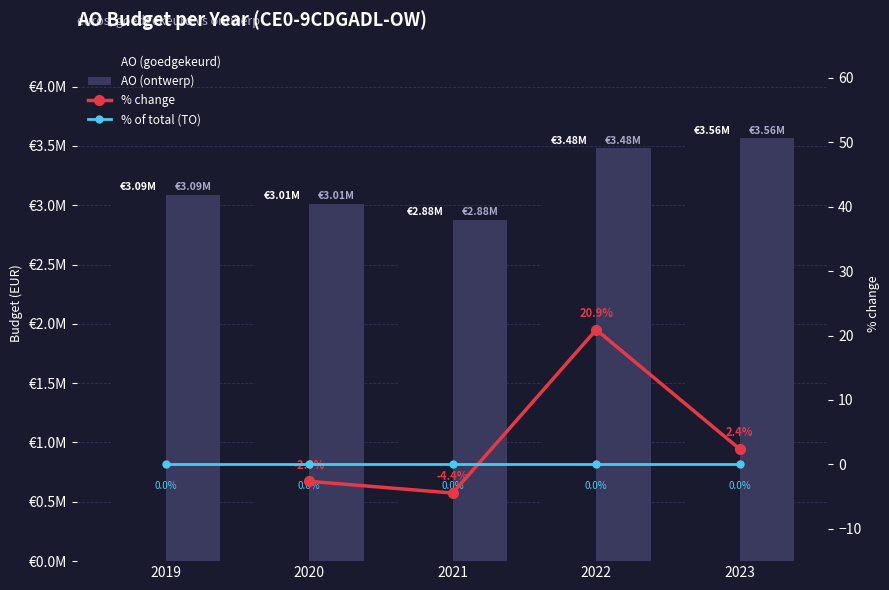

At which category is the sum across all series the highest?

2023